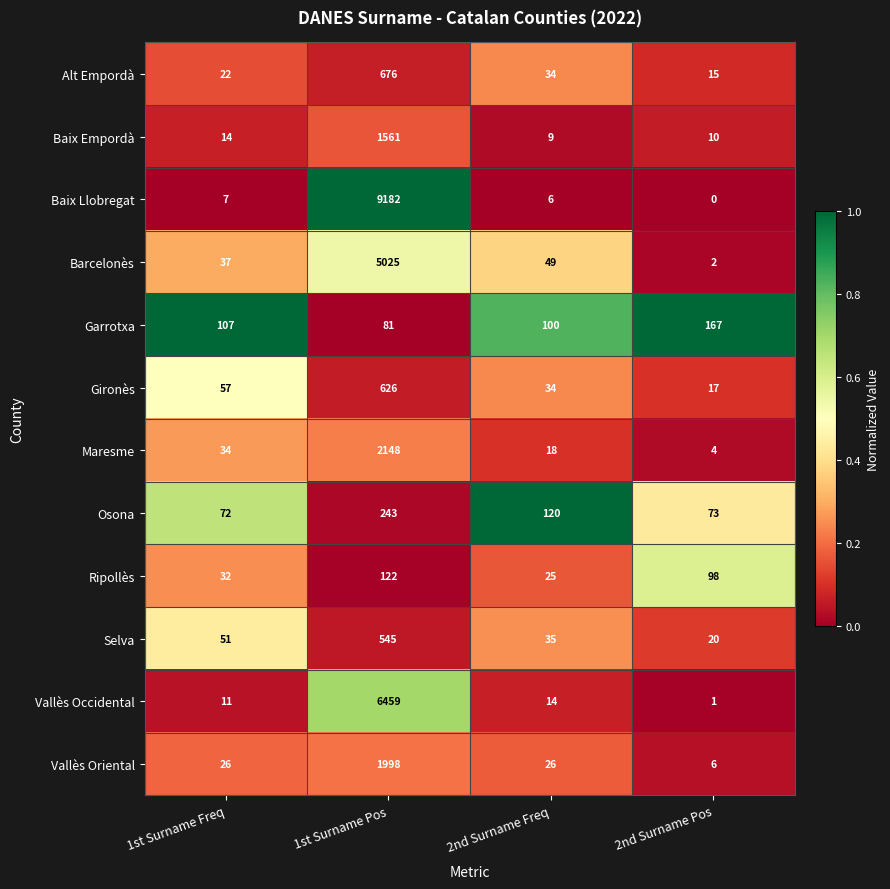

What is the spread (max minus min) of values at 2nd Surname Pos?

167